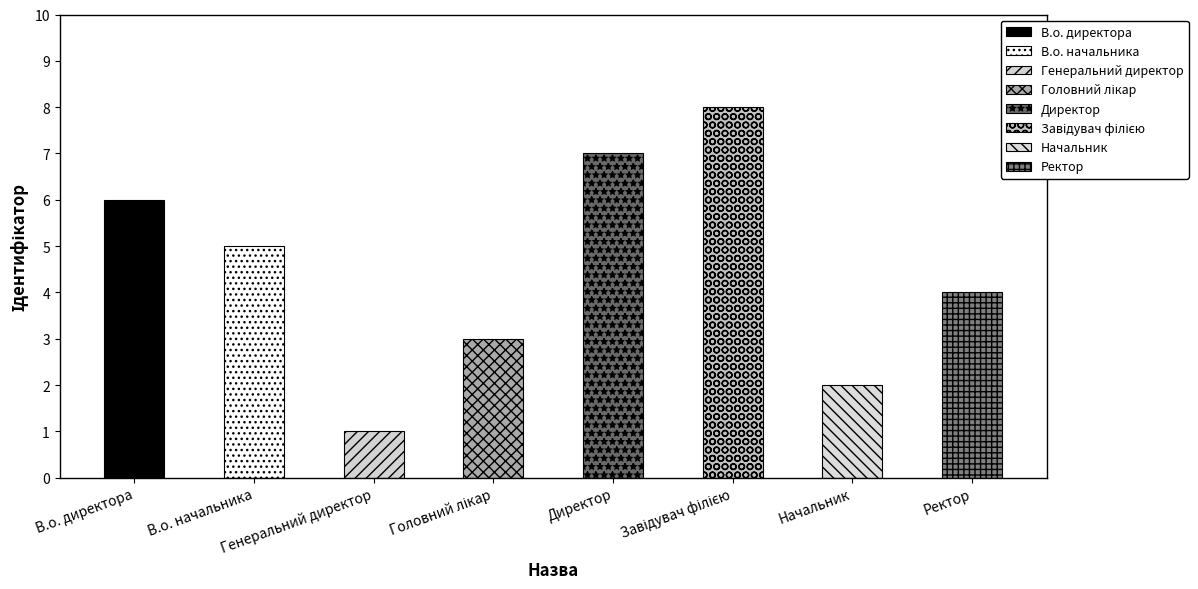

At which label is the value closest to 4?

Ректор